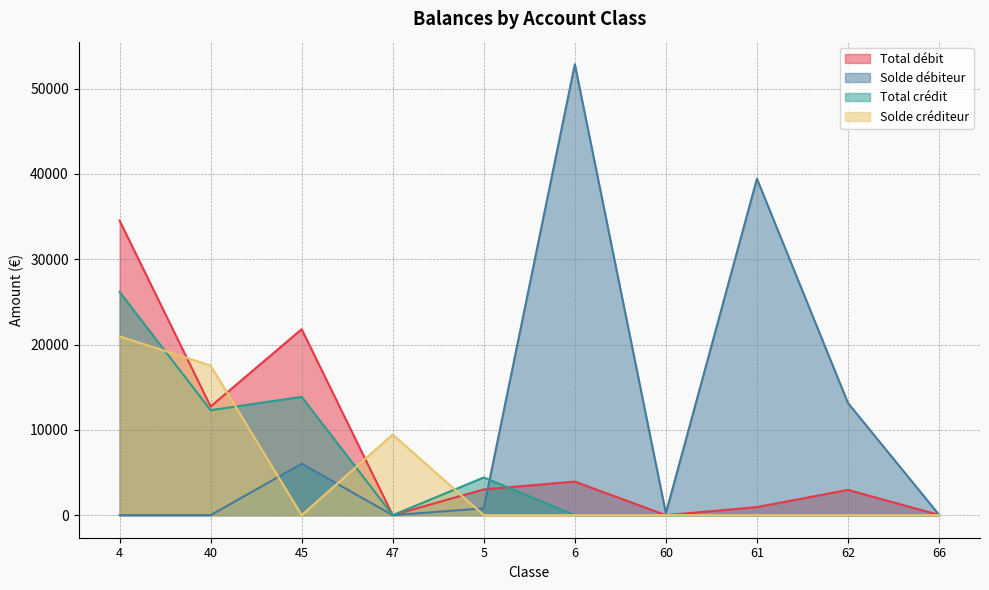

At how many categories does at least one series exceed 47072?

1